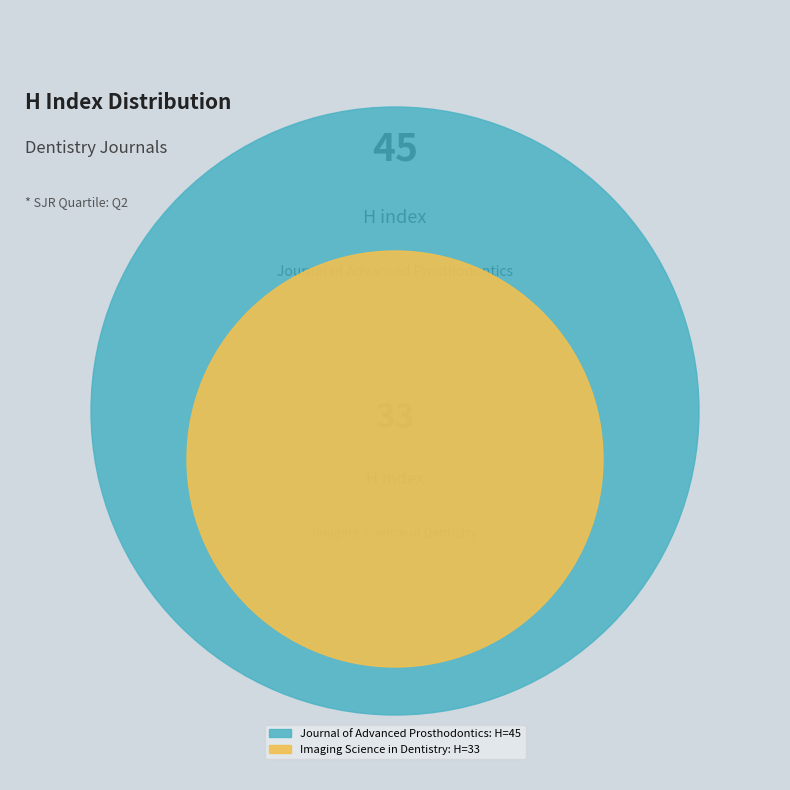

How many slices are in this pie chart?

2